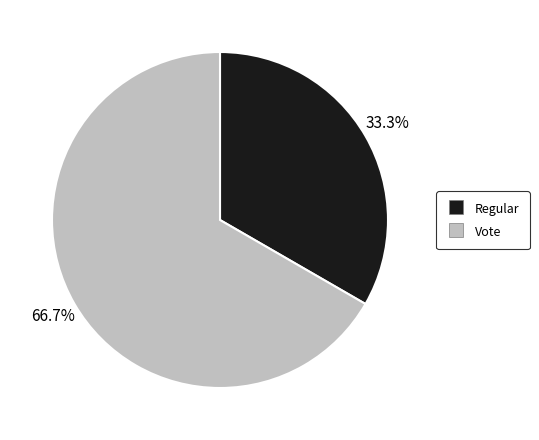

Is there a majority slice in this chart?

Yes